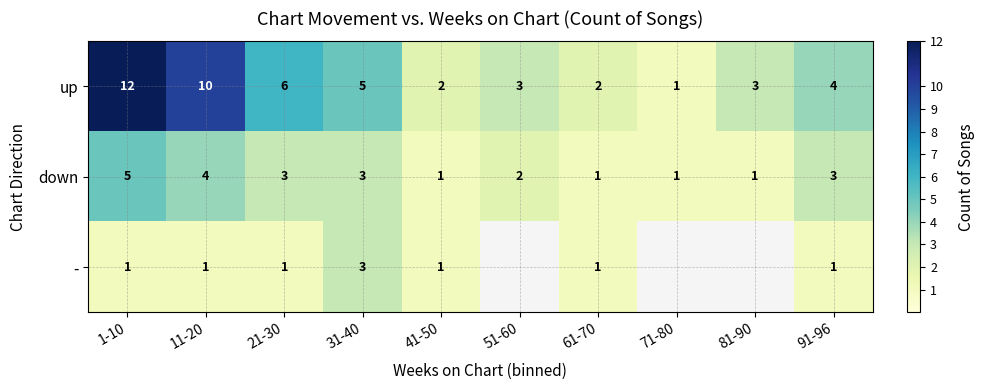

What is the total value across all series at 21-30?

10